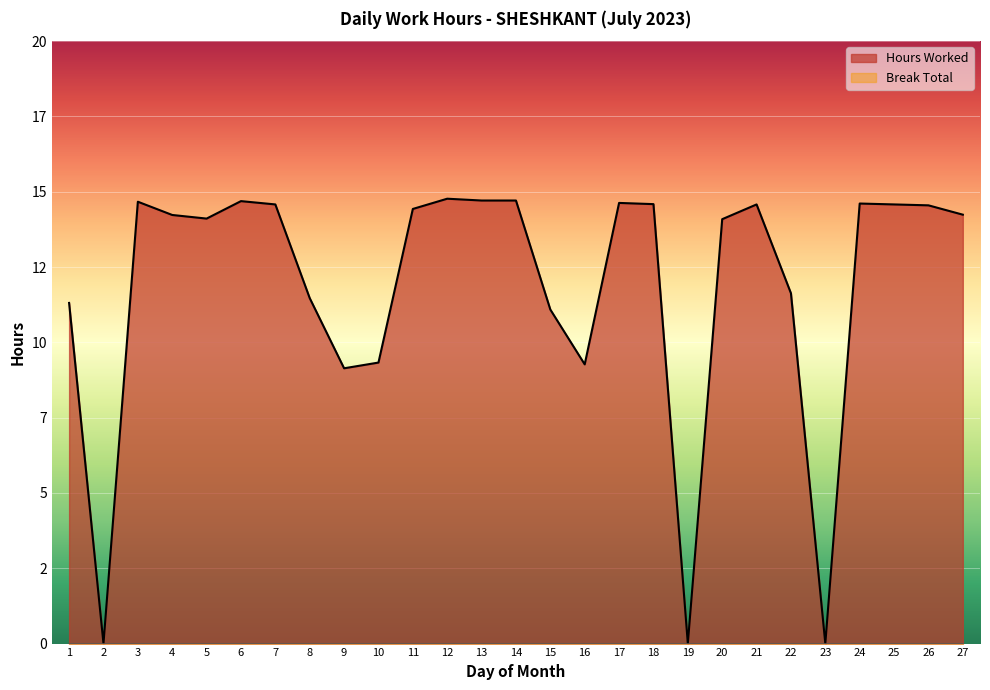

Does the chart display data point markers on the line(s)?

No